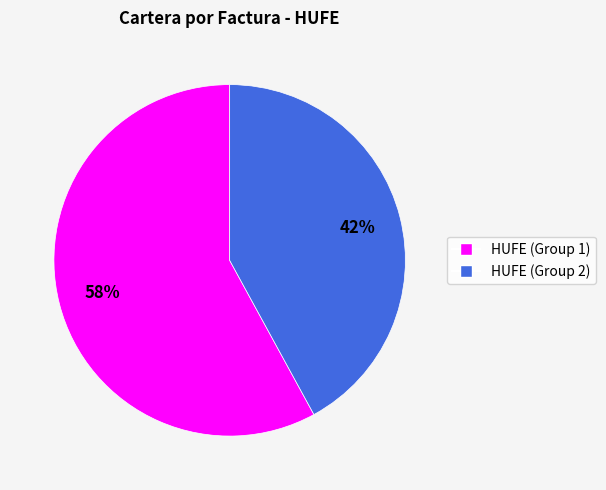

Does any single category account for the majority?

Yes